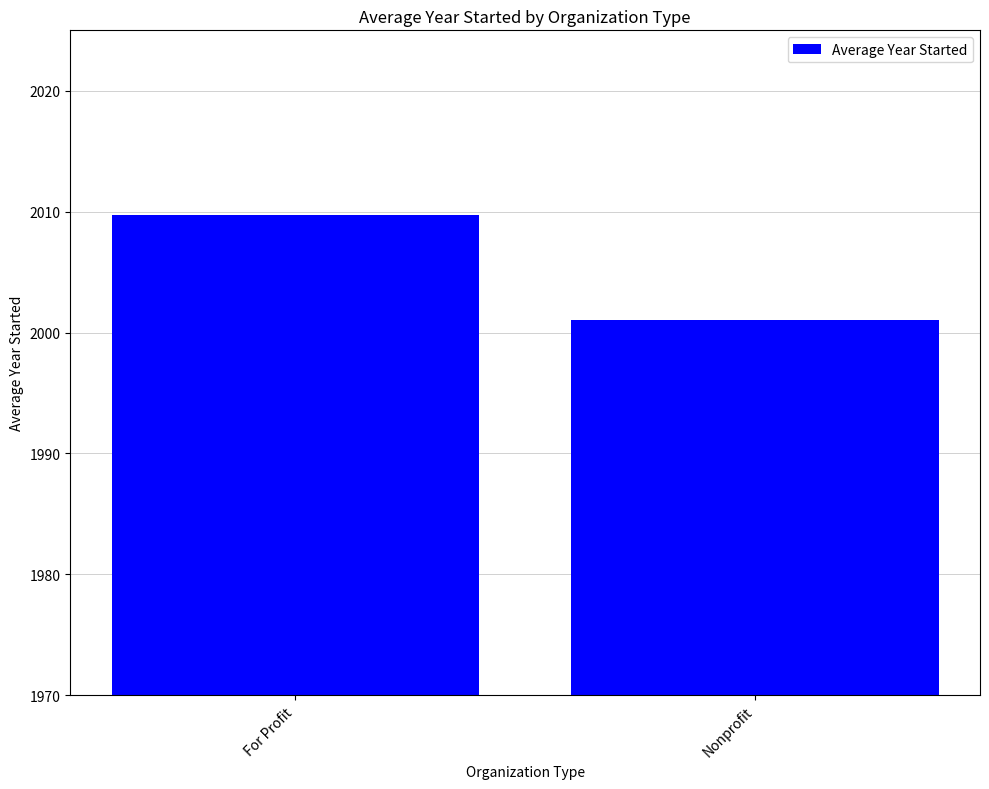

Which has a higher value, Nonprofit or For Profit?

For Profit